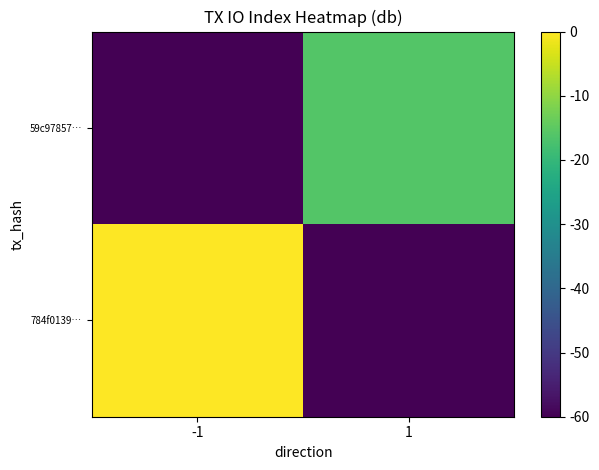

Reading left to right, transcribe all the data shown in this chart.

784f0139…: -1=0.0	1=-60.0
59c97857…: -1=-60.0	1=-16.1